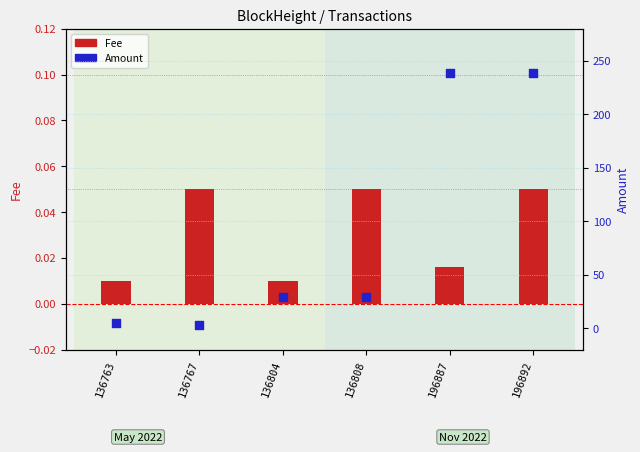

Which series reaches the minimum Y coordinate?

Fee